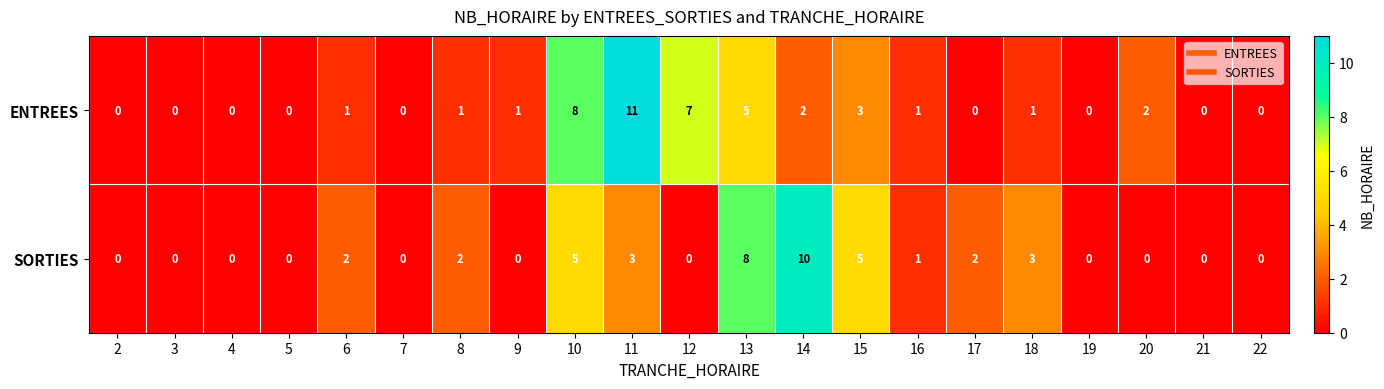

Which series has the largest total across all categories?

ENTREES